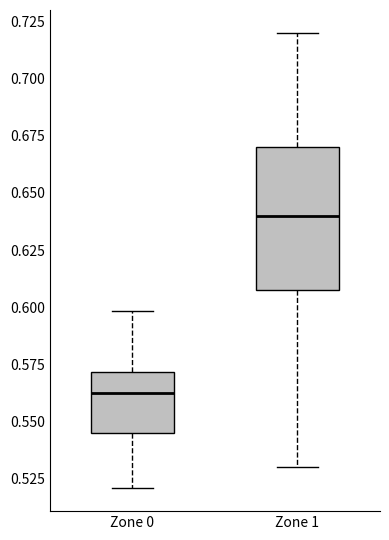

Comparing the boxes themselves (not the whiskers), which one is the tallest?

Zone 1